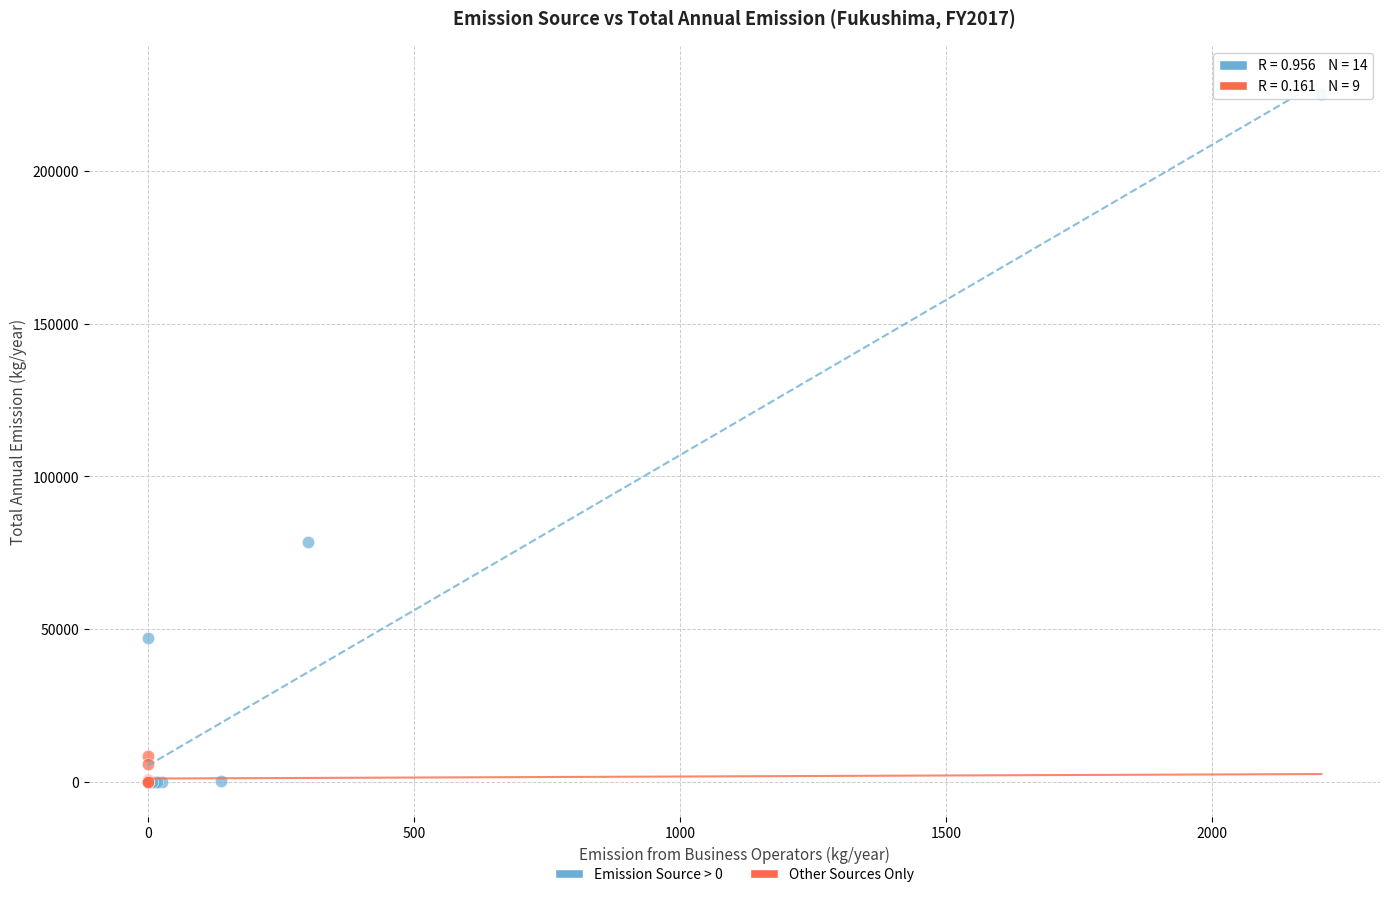

Which series has the widest spread of Y values?

Emission Source > 0